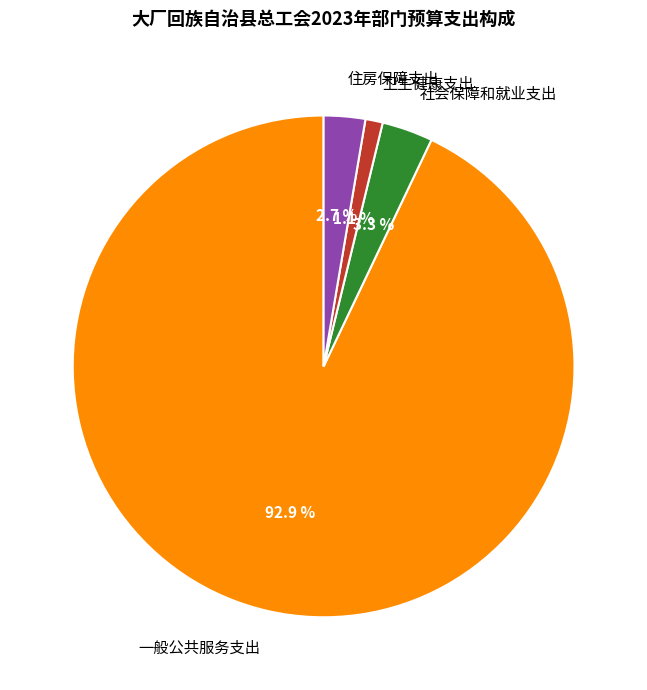

Is it true that 卫生健康支出 is 1% of the pie?

True